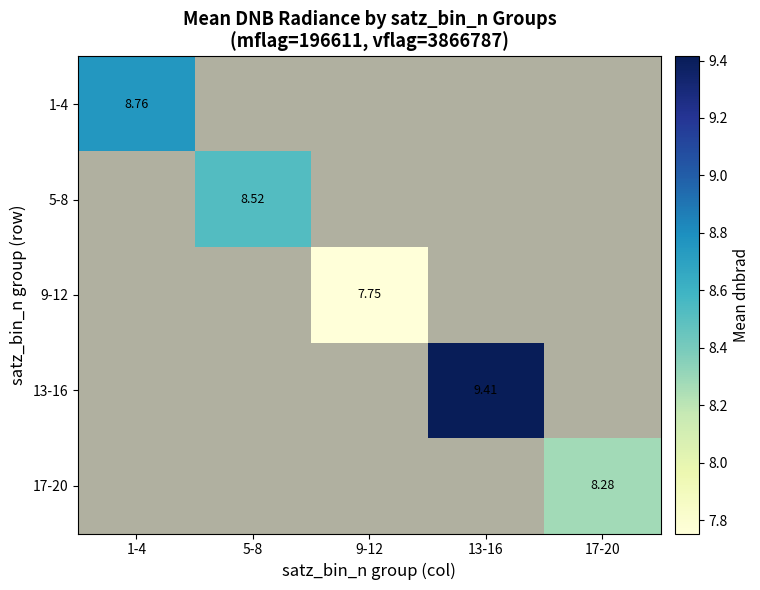

How many data points in 9-12 are above 7?

1